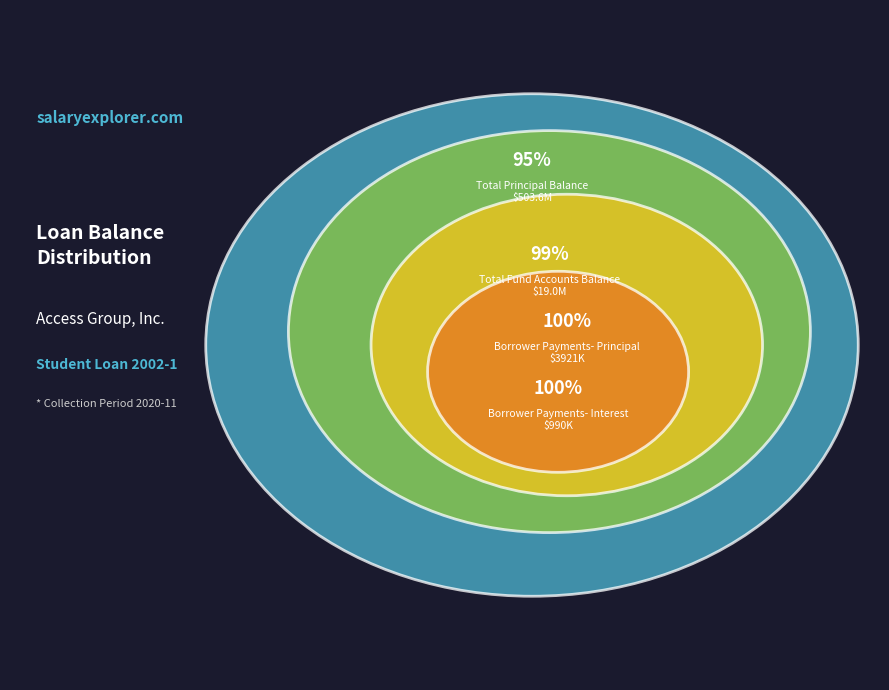

Count the number of slices in the pie.

4